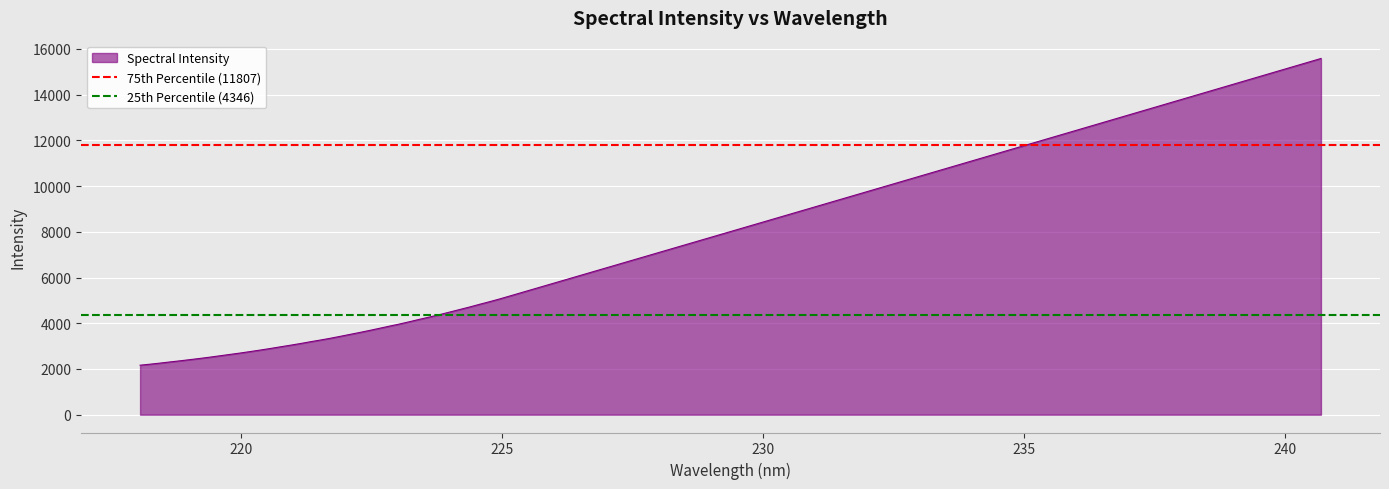

What is the minimum value for Spectral Intensity?

2165.1